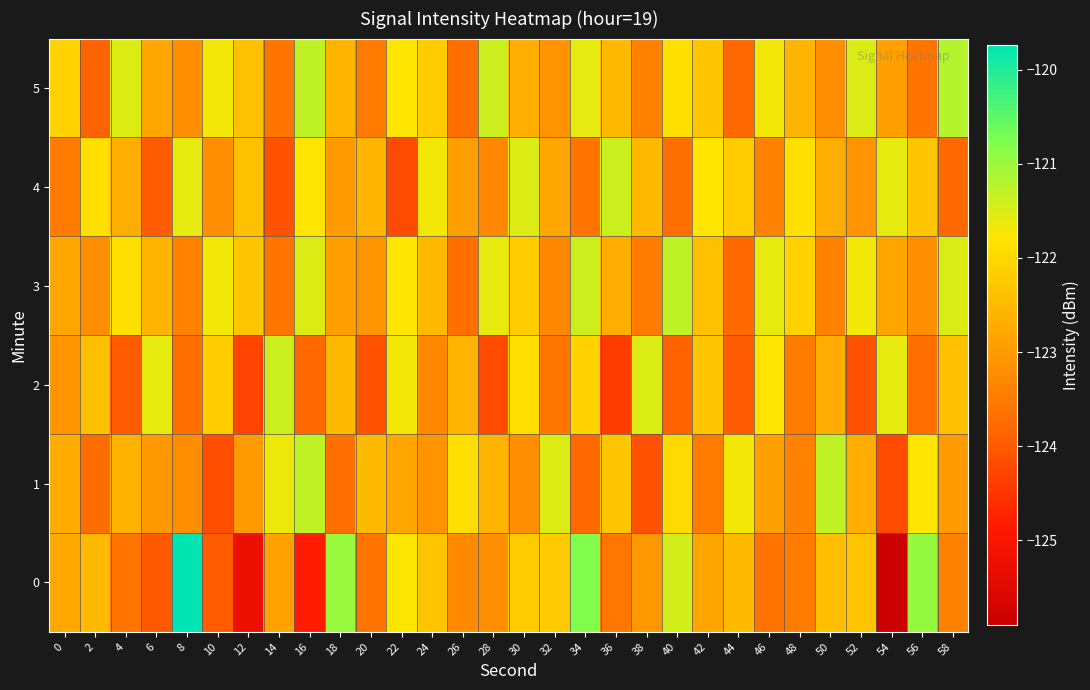

Between 22 and 52, which series saw the biggest shift?

2